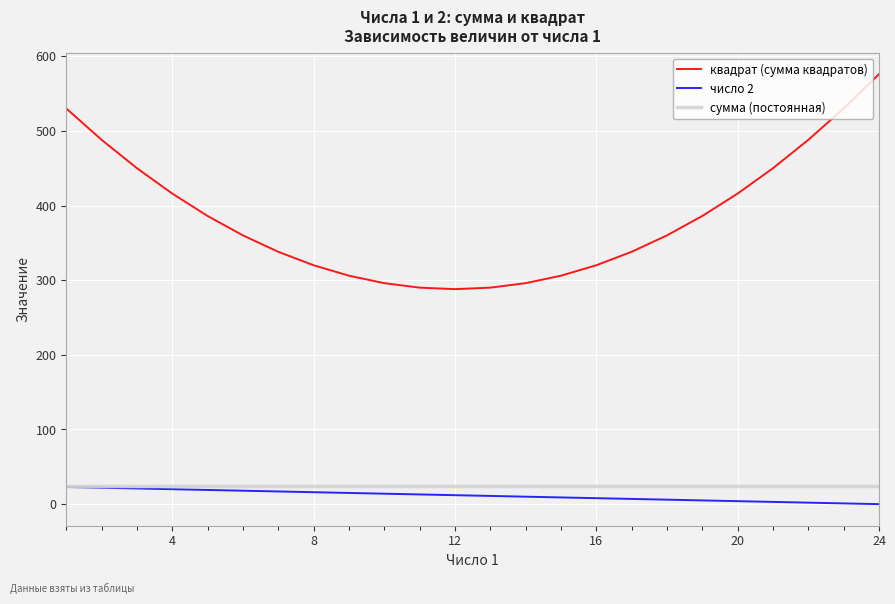

Which series has the widest spread of values?

квадрат (сумма квадратов)